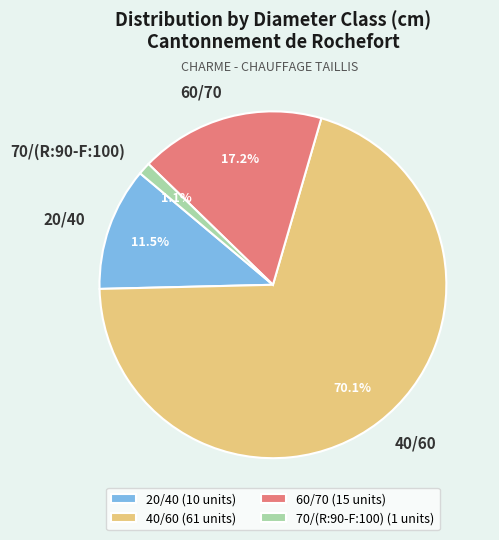

What is the ratio of the value at 60/70 to the value at 40/60?

0.2